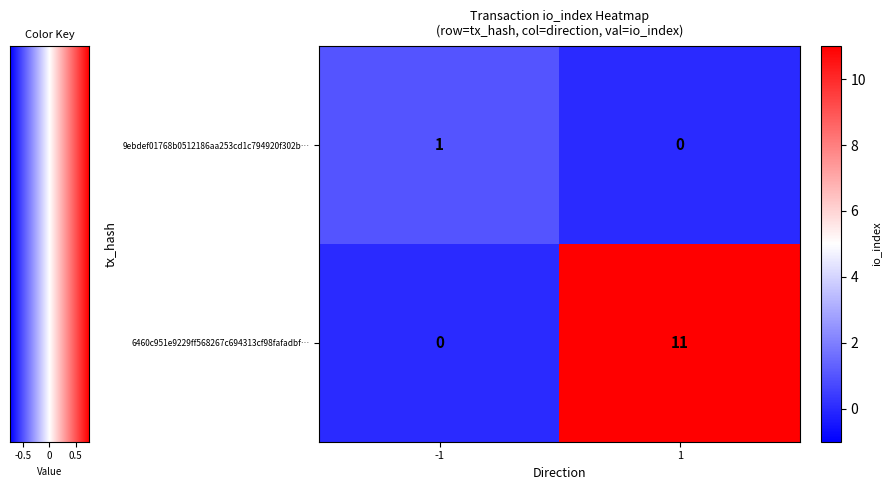

Is the value of 9ebdef01768b0512186aa253cd1c794920f302b… at -1 greater than the value of 6460c951e9229ff568267c694313cf98fafadbf… at 1?

No